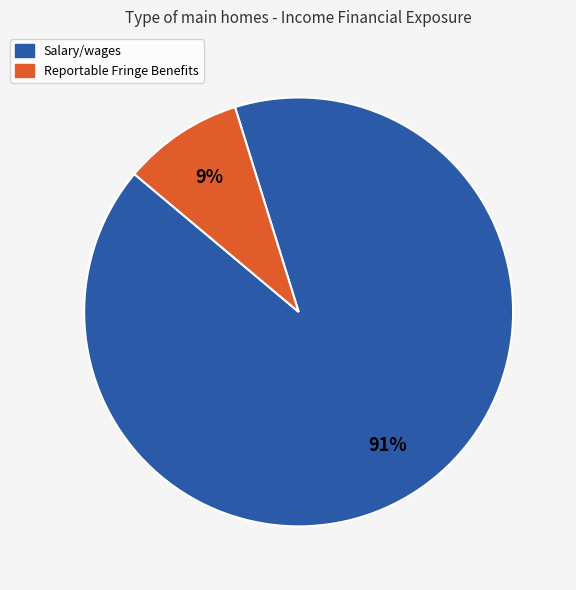

Which has a higher value, Reportable Fringe Benefits or Salary/wages?

Salary/wages